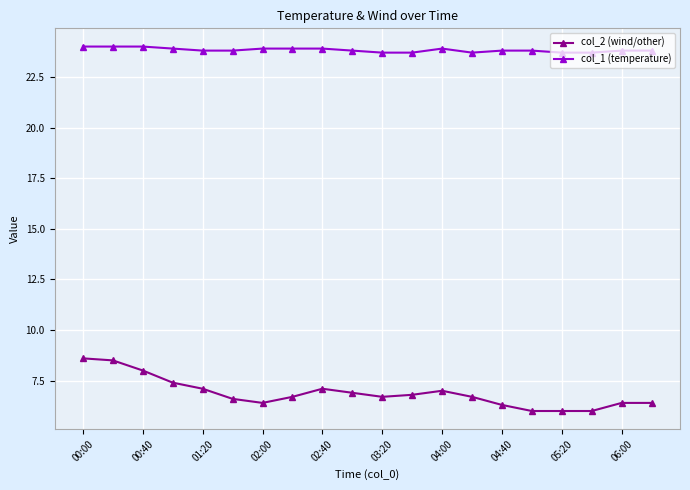

Which series has the largest total across all categories?

col_1 (temperature)